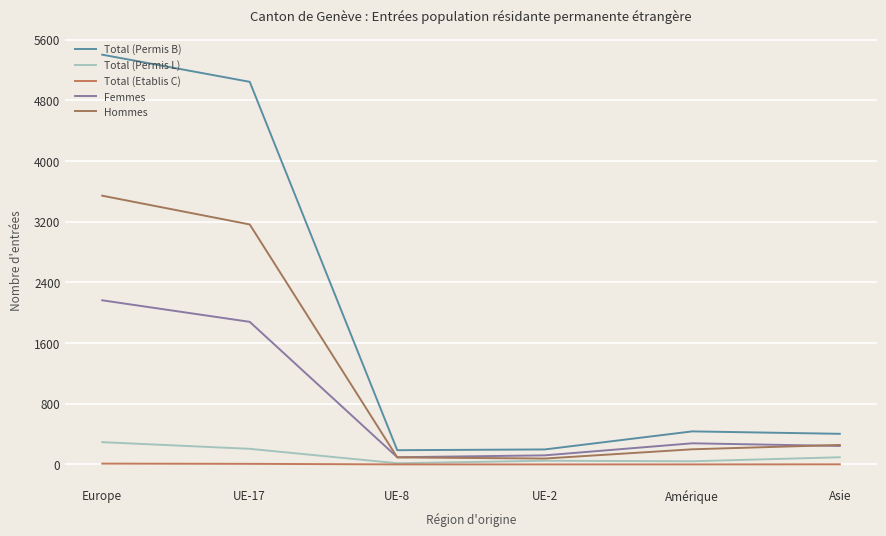

How many lines are shown in the chart?

5